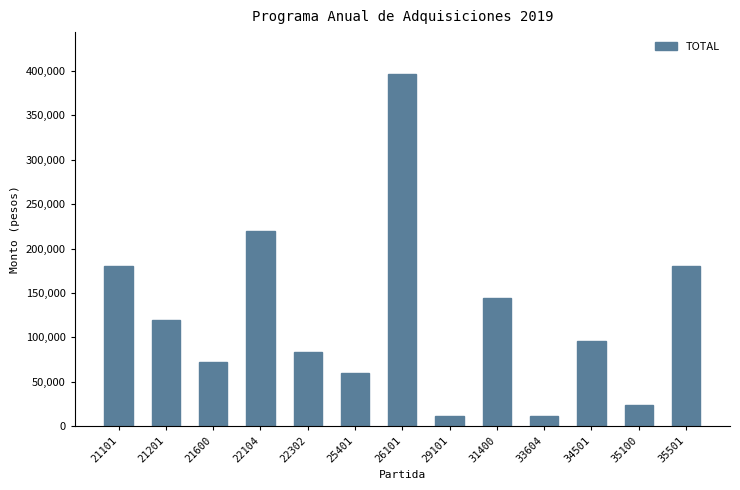

Which has a higher value, 26101 or 22302?

26101